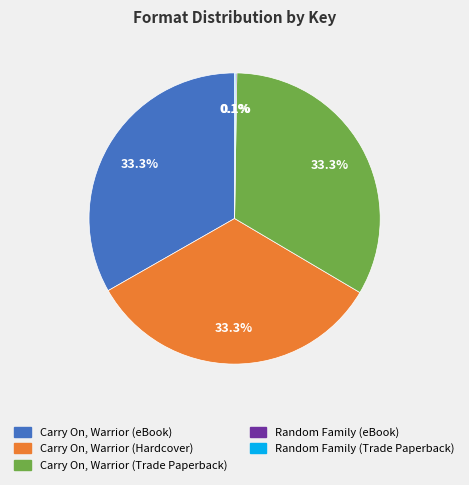

Combined, what portion of the pie is Carry On, Warrior (Hardcover) and Carry On, Warrior (eBook)?

66.5%